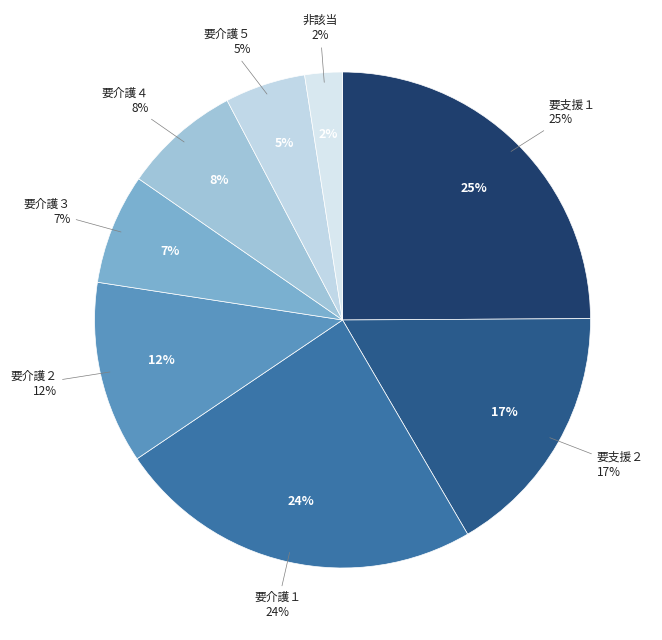

To the nearest percent, what portion does 要支援２ represent?

17%